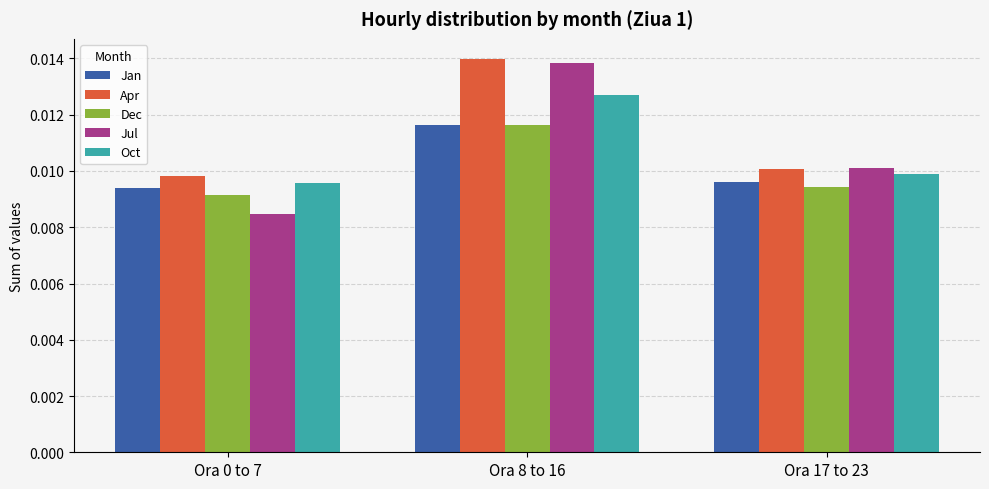

Count the Dec values in the range 0 to 1.

3